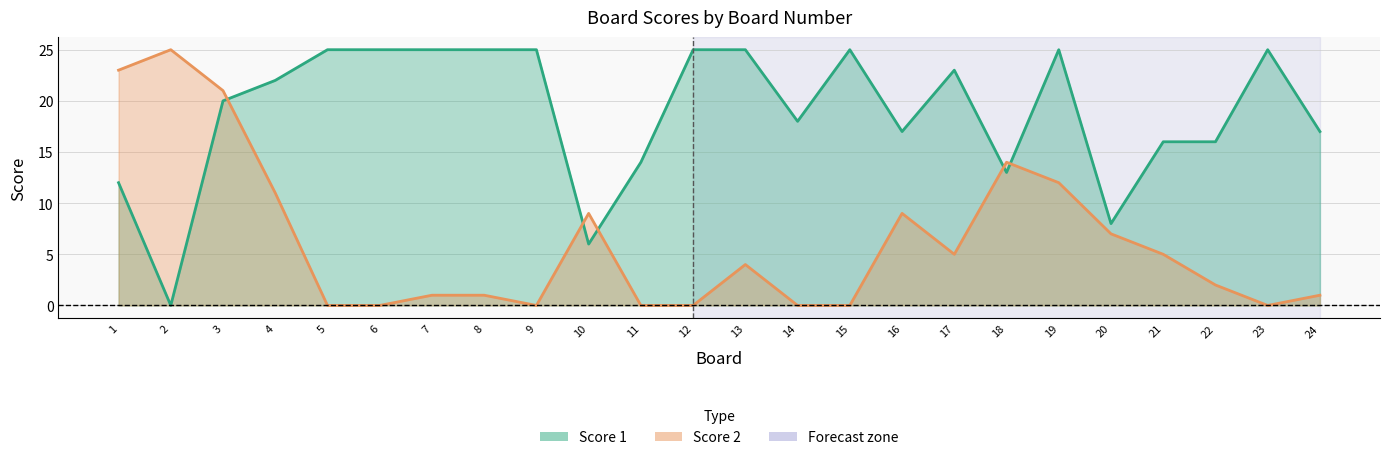

Rank the series by their maximum value, from highest to lowest.

Score 1, Score 2